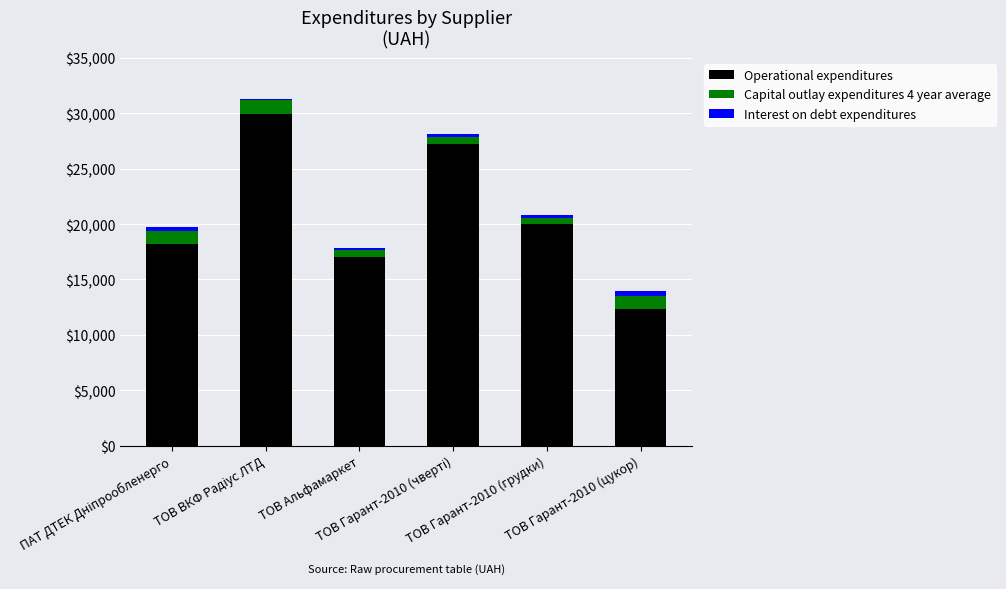

What is the sum of all Operational expenditures values?

124666.0